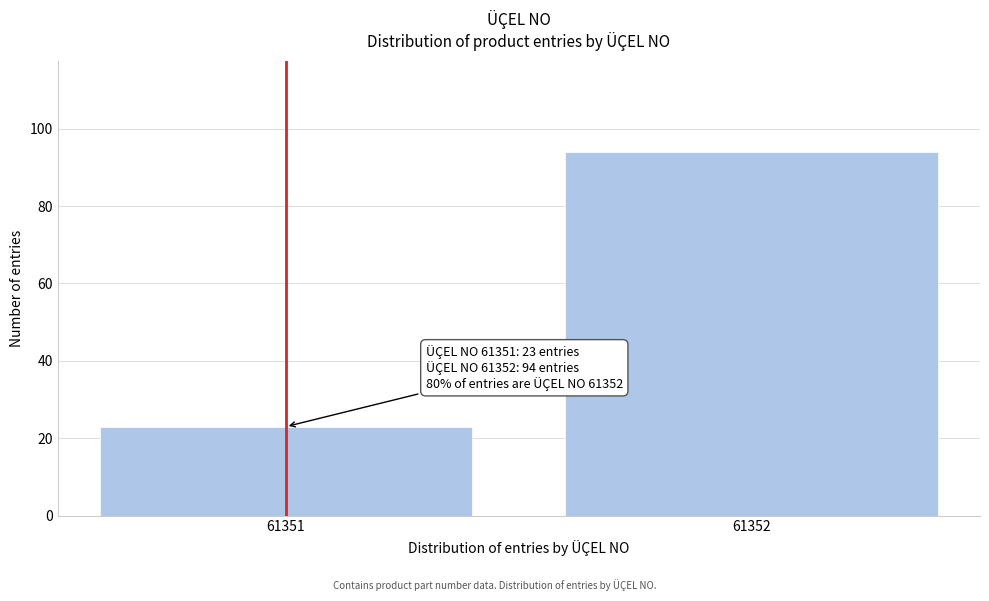

Reading left to right, transcribe all the data shown in this chart.

23	94